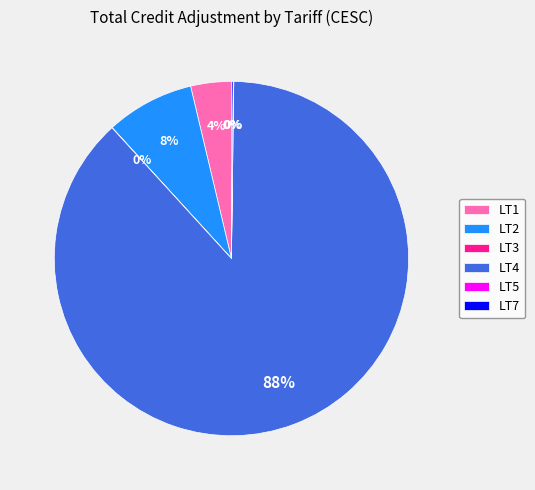

To the nearest percent, what is the difference between the LT4 and LT1 slice percentages?

84%